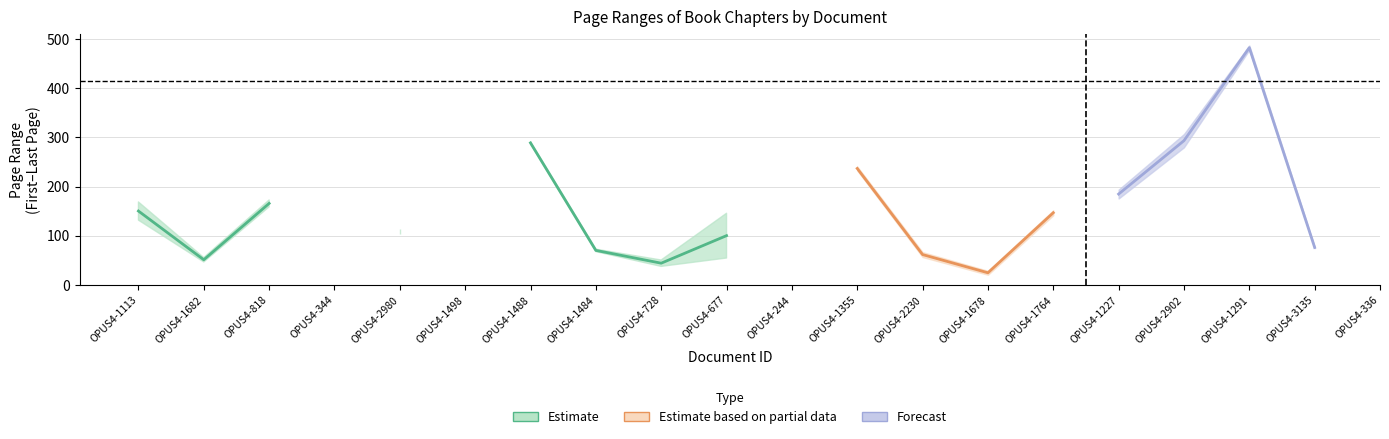

What is the total value across all series at 5?

50